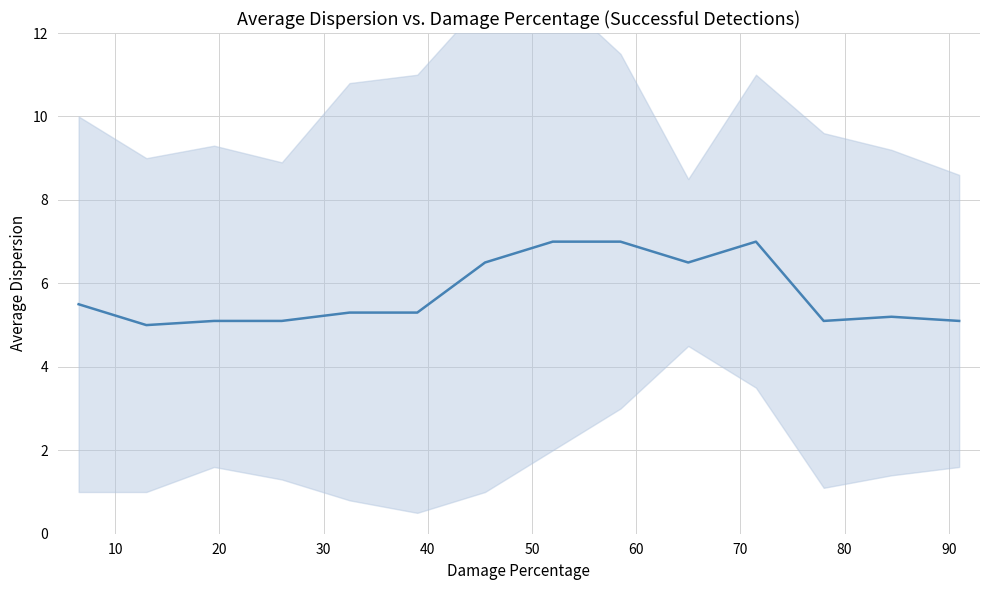

Is it true that the value at 90 is 3.3?

False